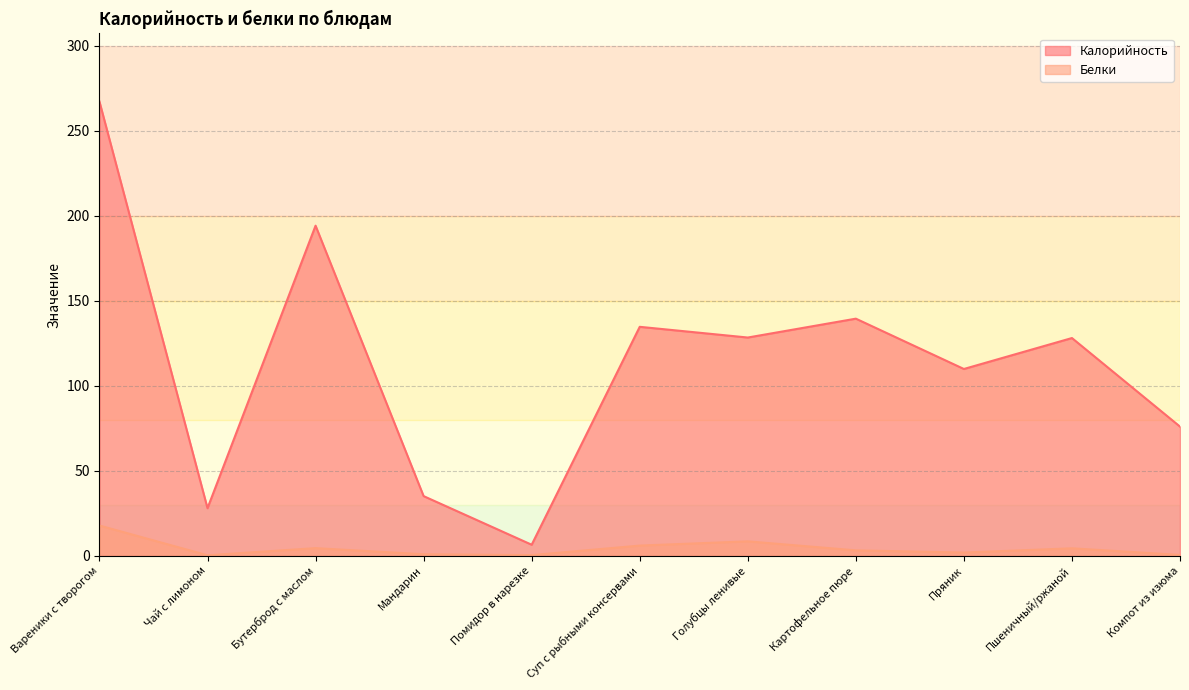

What is the difference between the Калорийность values at Пшеничный/ржаной and Вареники с творогом?

139.1